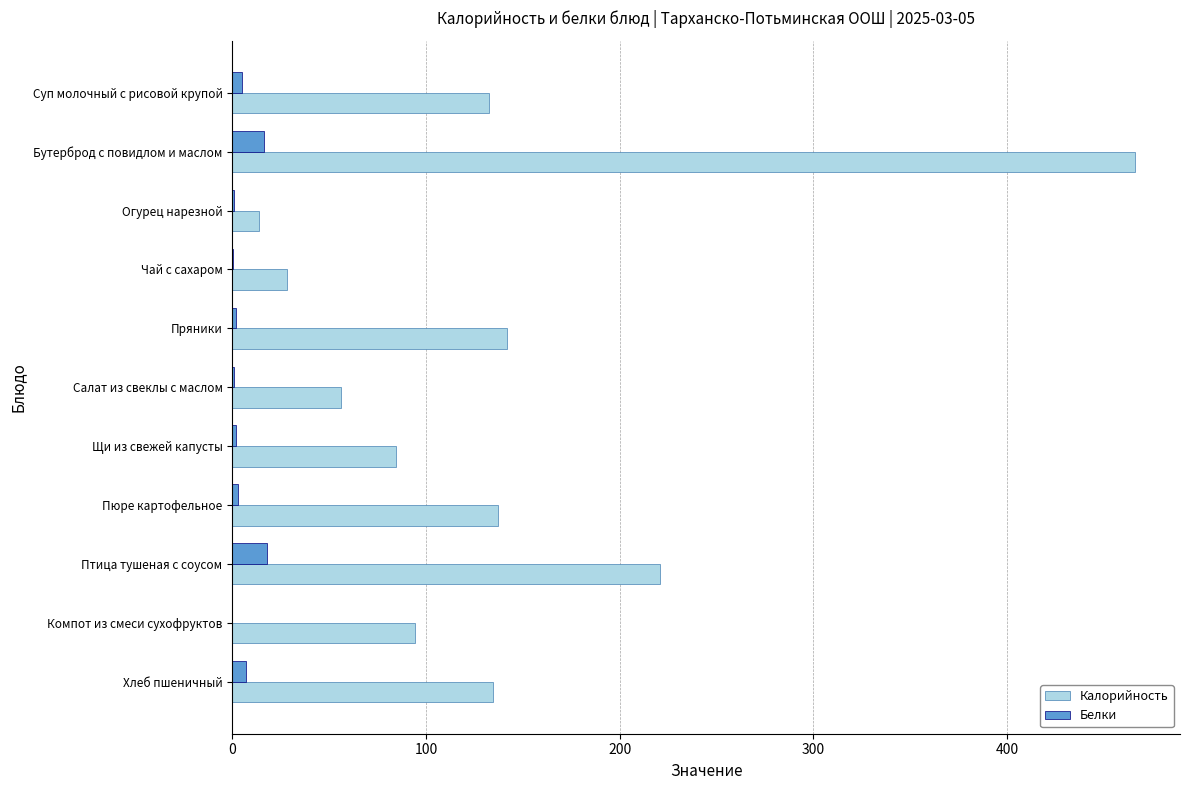

Which series has the widest spread of values?

Калорийность